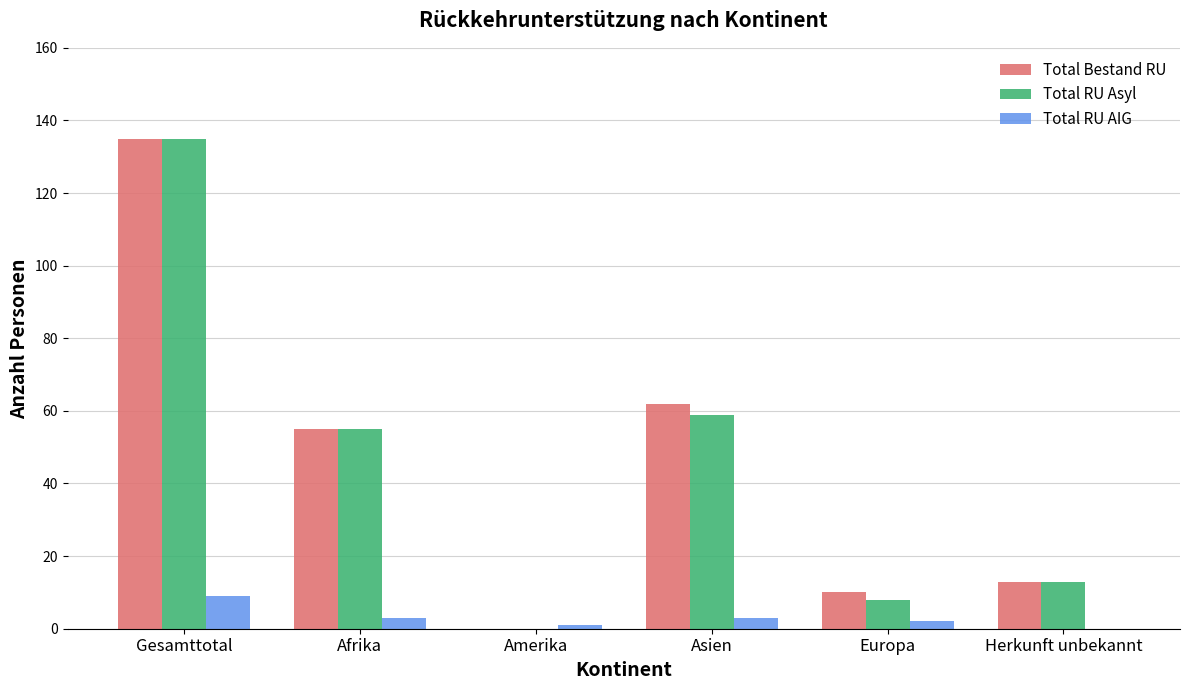

Count the number of categories in the chart.

6